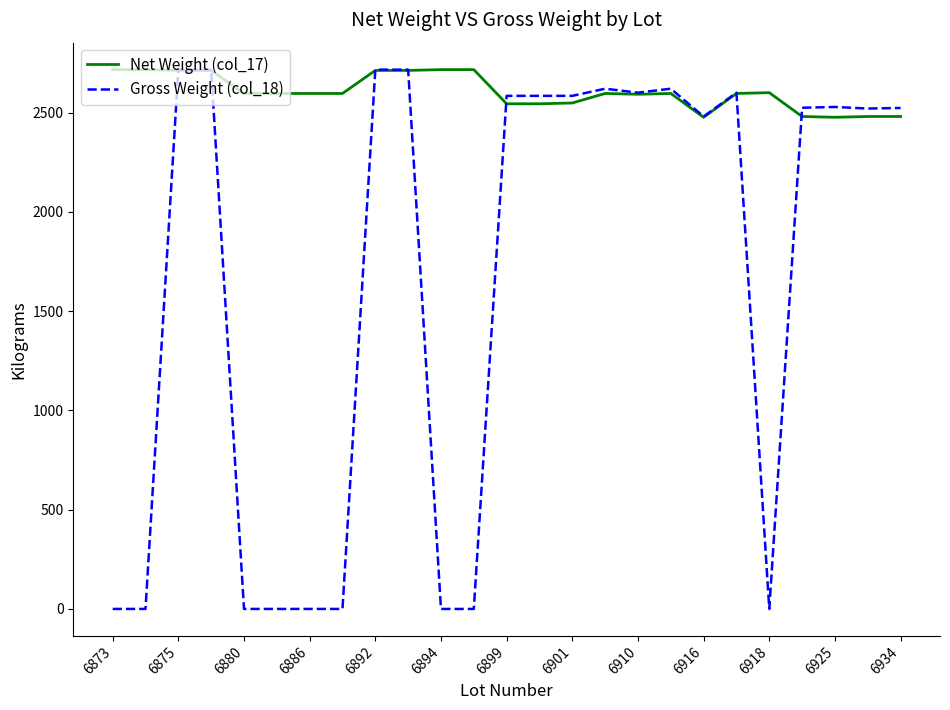

Which series has the widest spread of values?

Gross Weight (col_18)